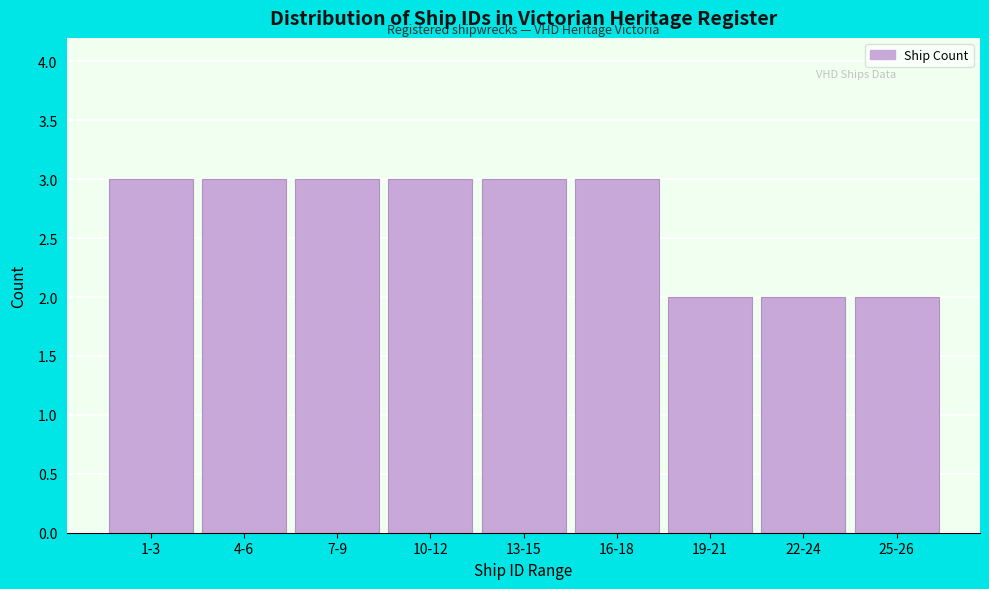

Reading left to right, list all the values displayed in this chart.

1-3=3	4-6=3	7-9=3	10-12=3	13-15=3	16-18=3	19-21=2	22-24=2	25-26=2